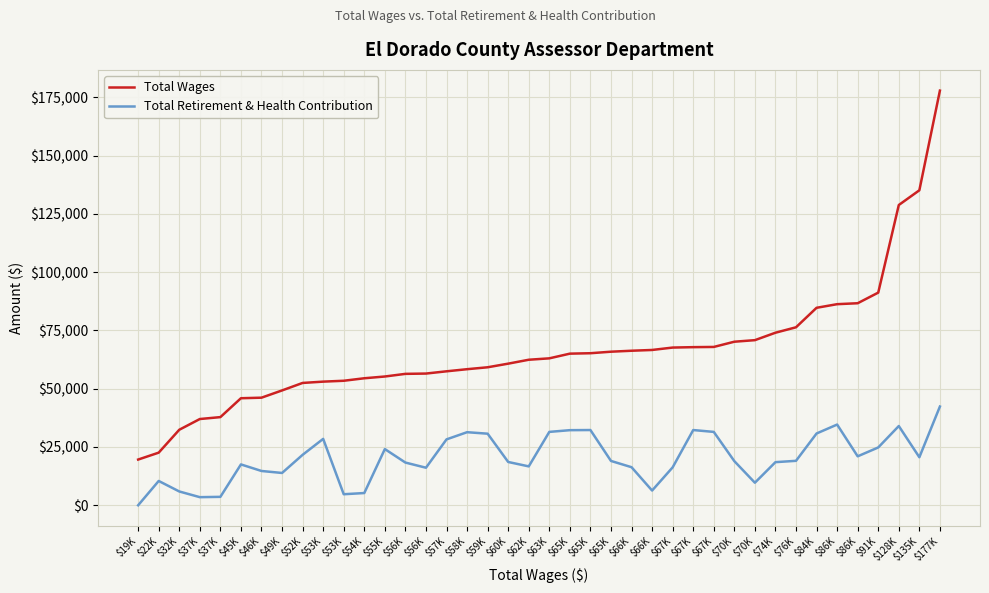

What are all the series names shown in the legend?

Total Wages, Total Retirement & Health Contribution